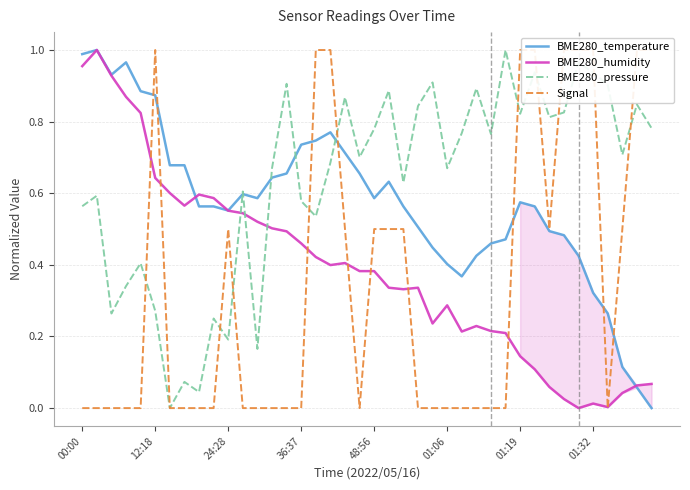

What is the total value across all series at 12?

1.3